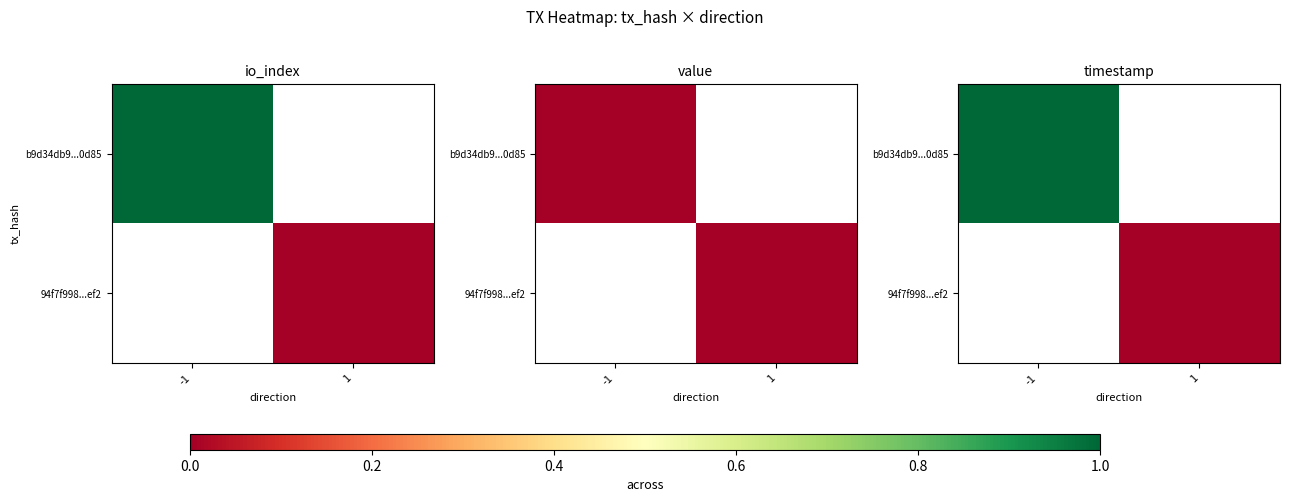

Which series has the widest spread of values?

b9d34db9f542220f269cdc974ace9b7ee520d85